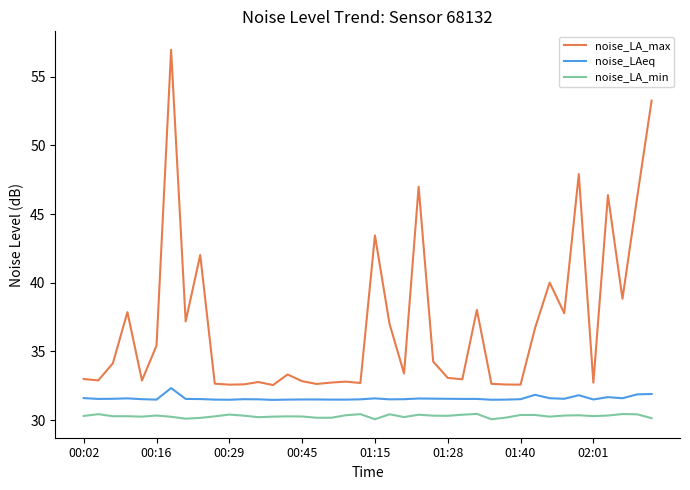

True or false: noise_LA_max and noise_LAeq intersect in this chart.

False